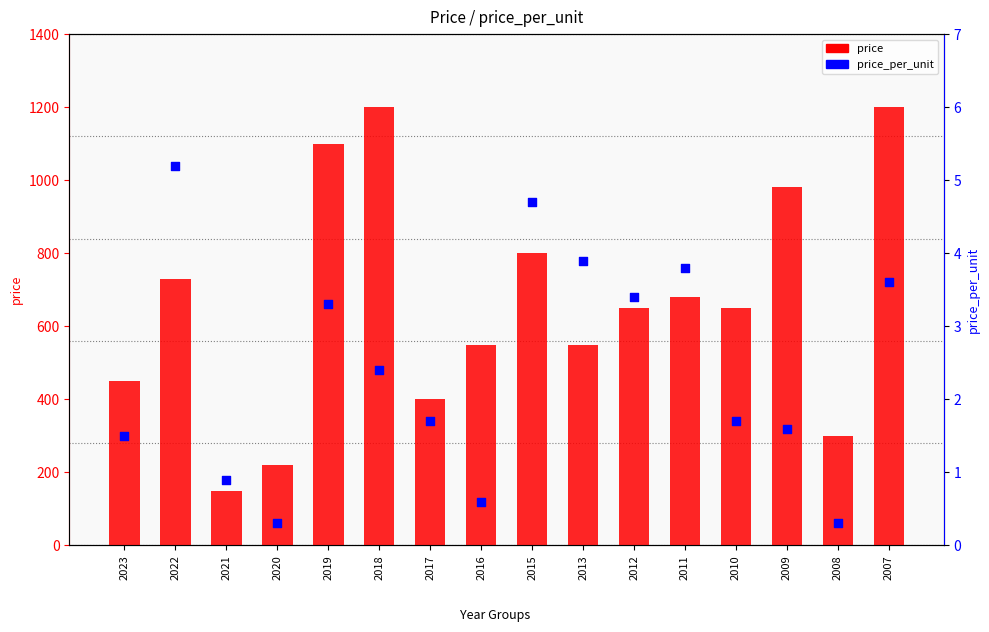

Is the value of price_per_unit at 2012 greater than the value of price at 2017?

No